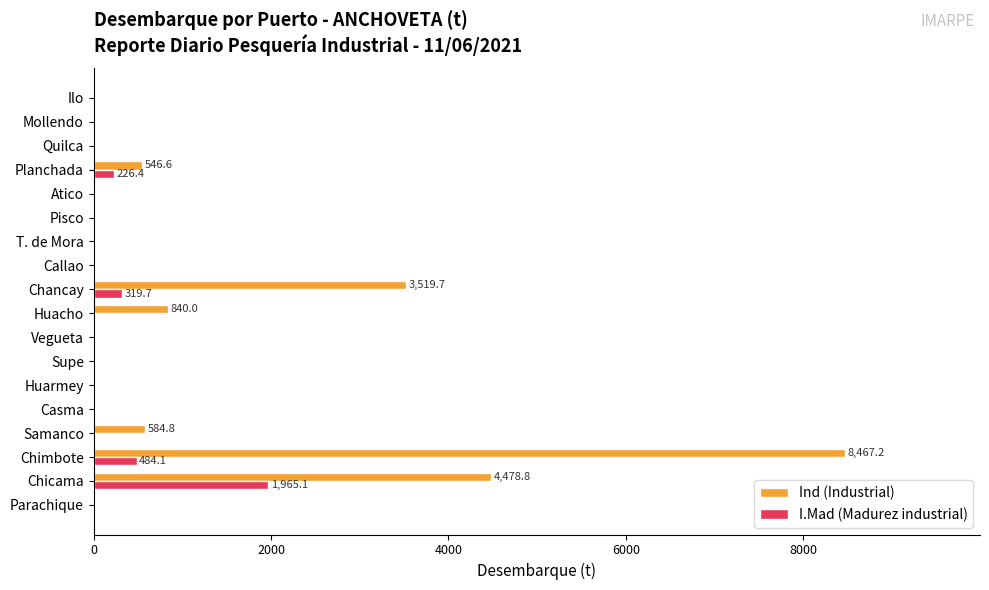

What is the sum of all Ind (Industrial) values?

18437.1